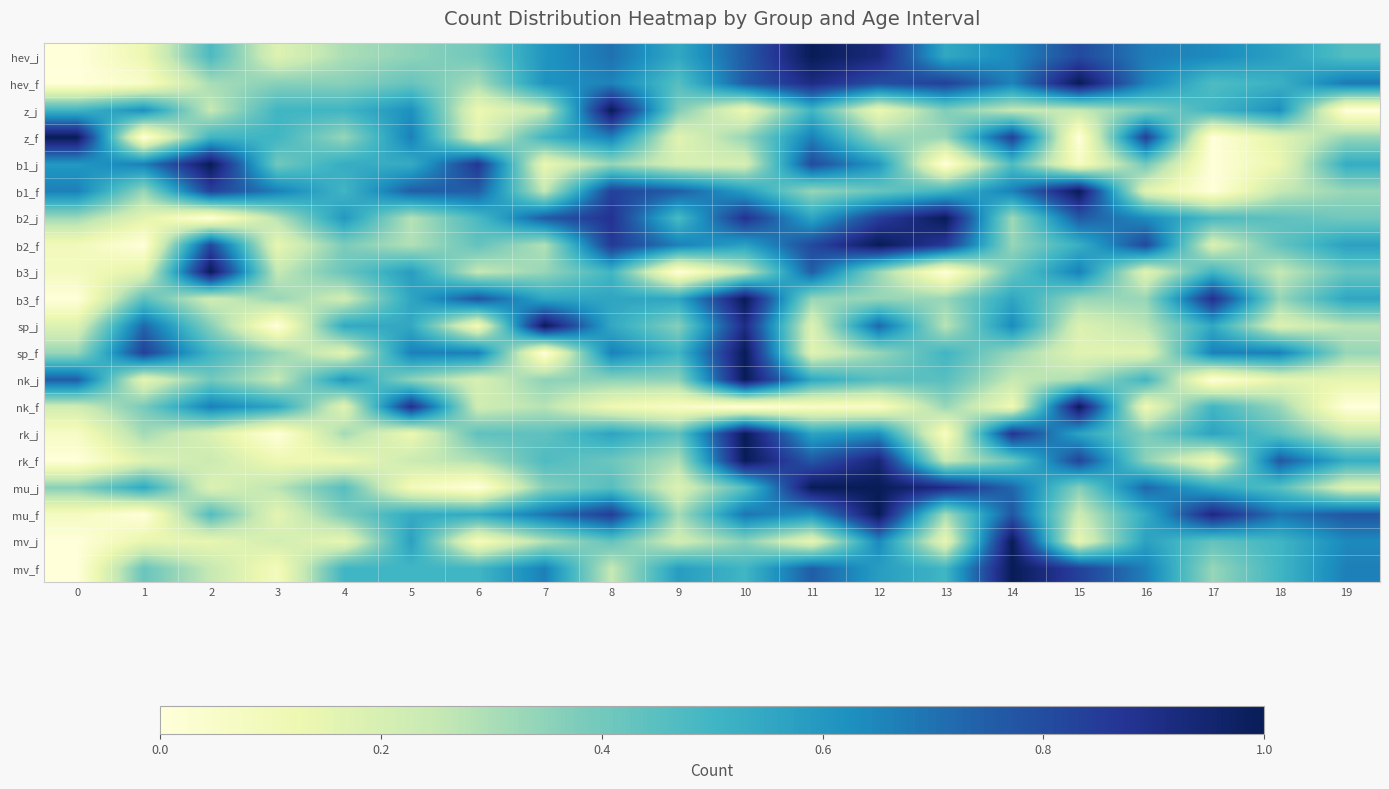

Which label corresponds to the largest value in the chart?

11